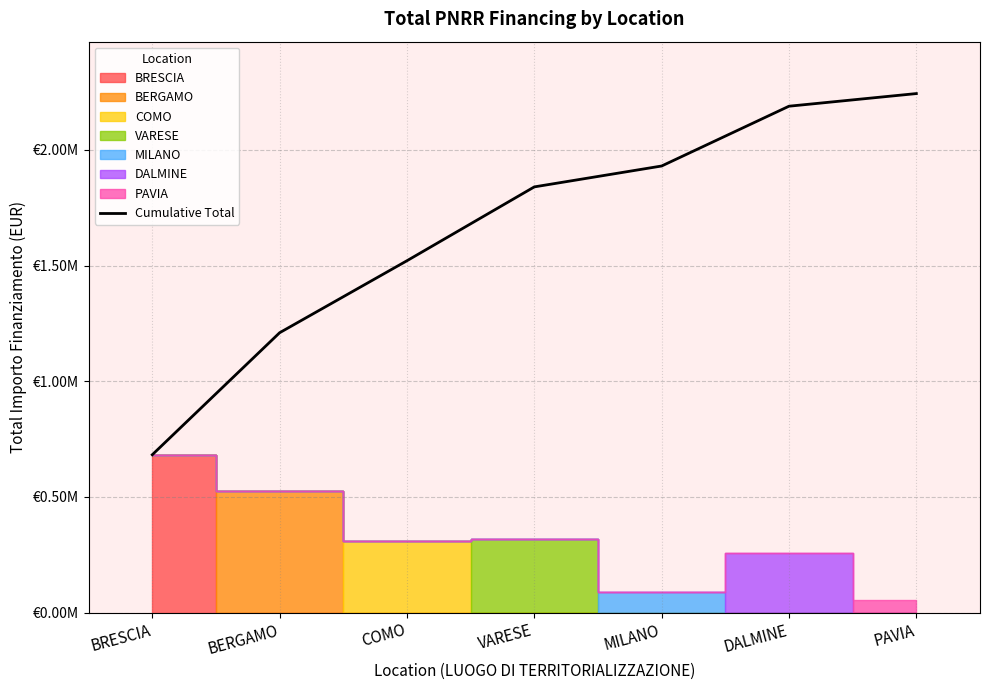

Which has a higher value, VARESE or BERGAMO?

VARESE